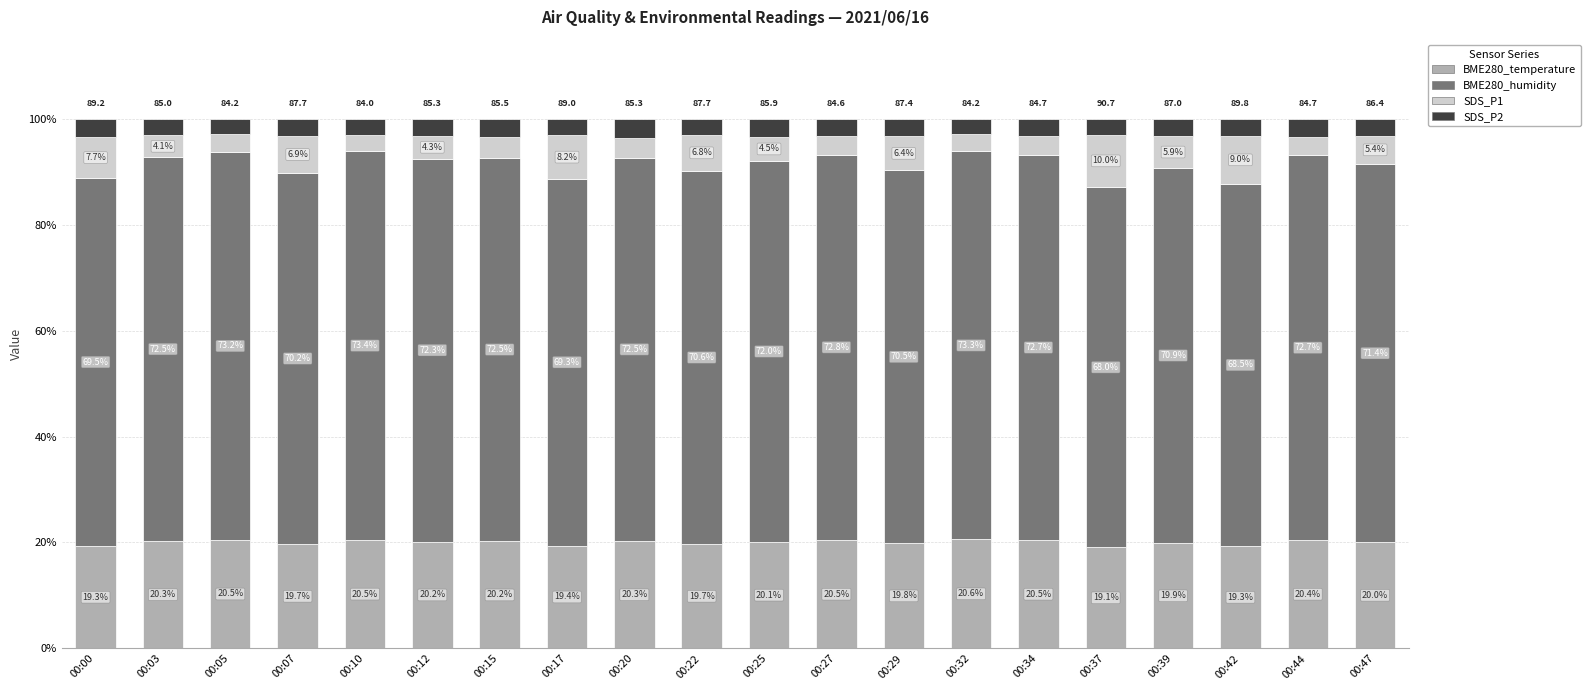

What is the maximum value for BME280_temperature?

20.6